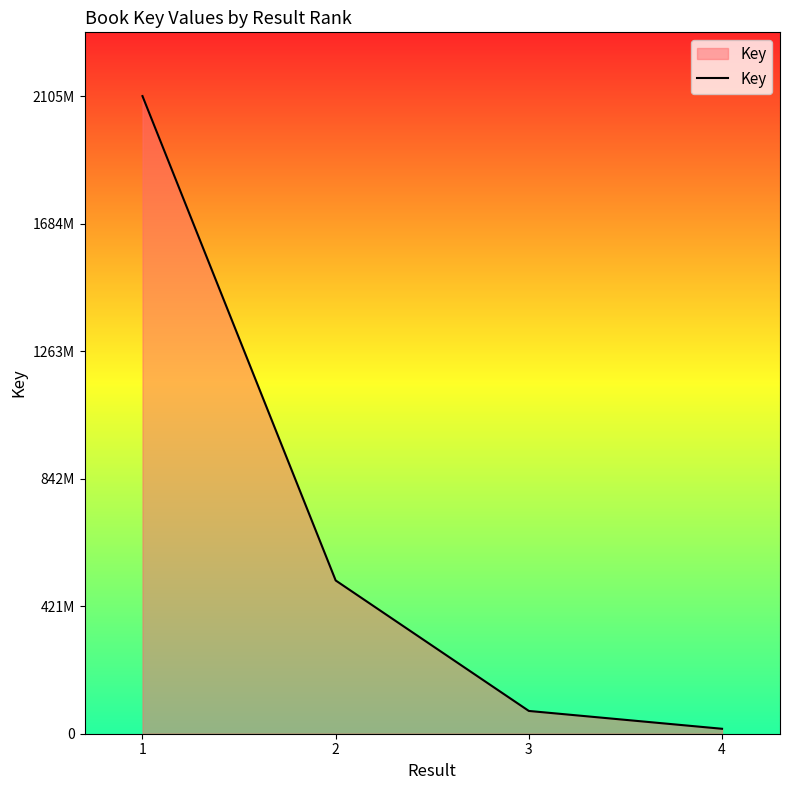

At which category does the chart reach its minimum across all series?

4